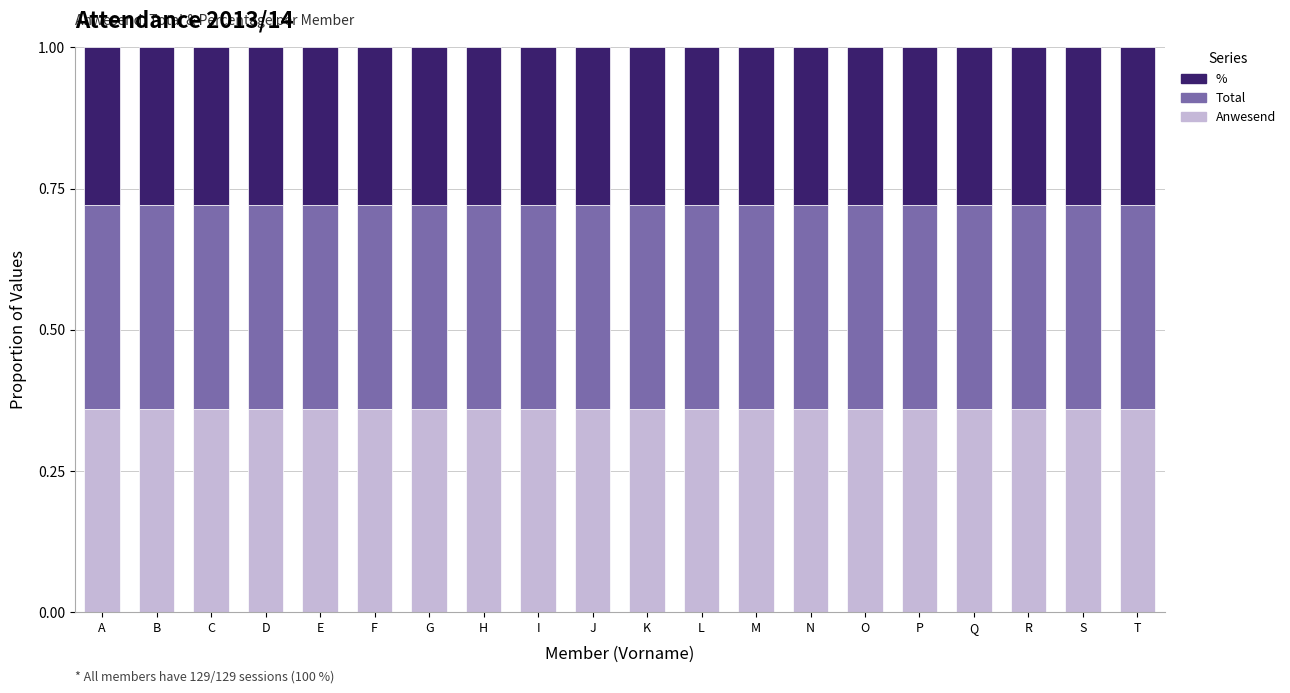

What is the sum of all Anwesend values?

7.2